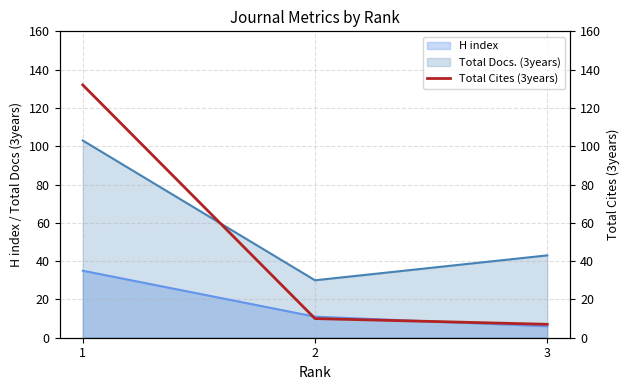

Is it true that the value at 1 is 61?

False